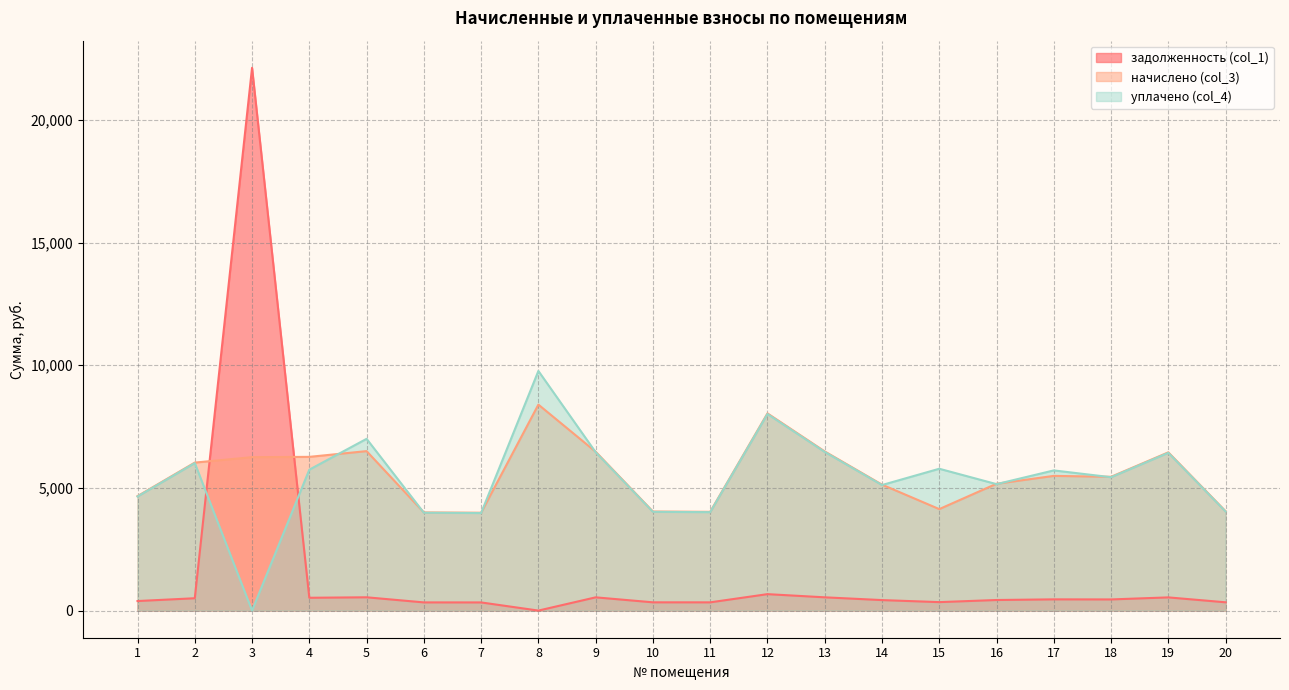

What is the difference between the highest and lowest values at 8?

9768.2